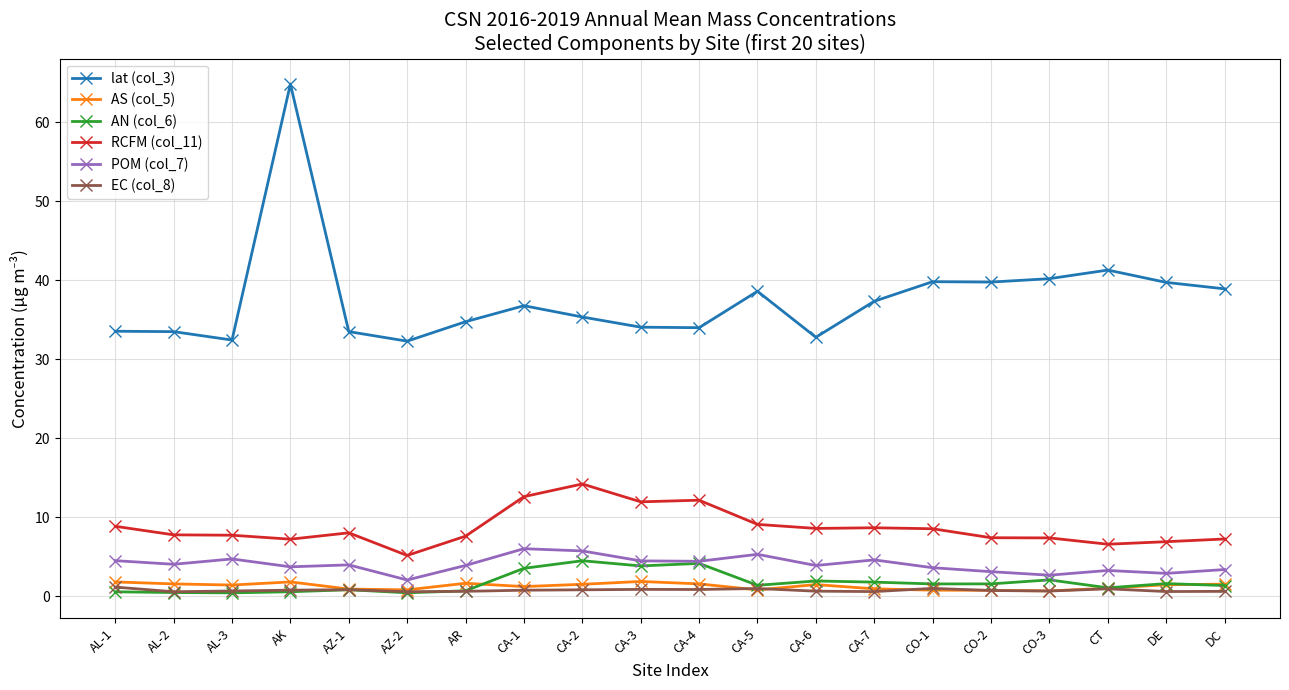

Does the chart have visible grid lines?

Yes